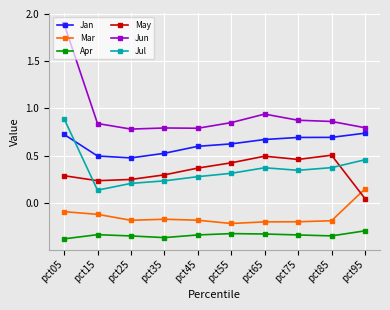

At which category is the sum across all series the highest?

pct05